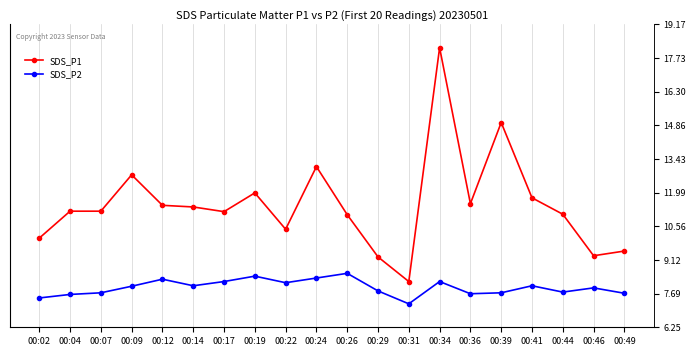

At 00:14, list the series in order from largest to smallest.

SDS_P1, SDS_P2